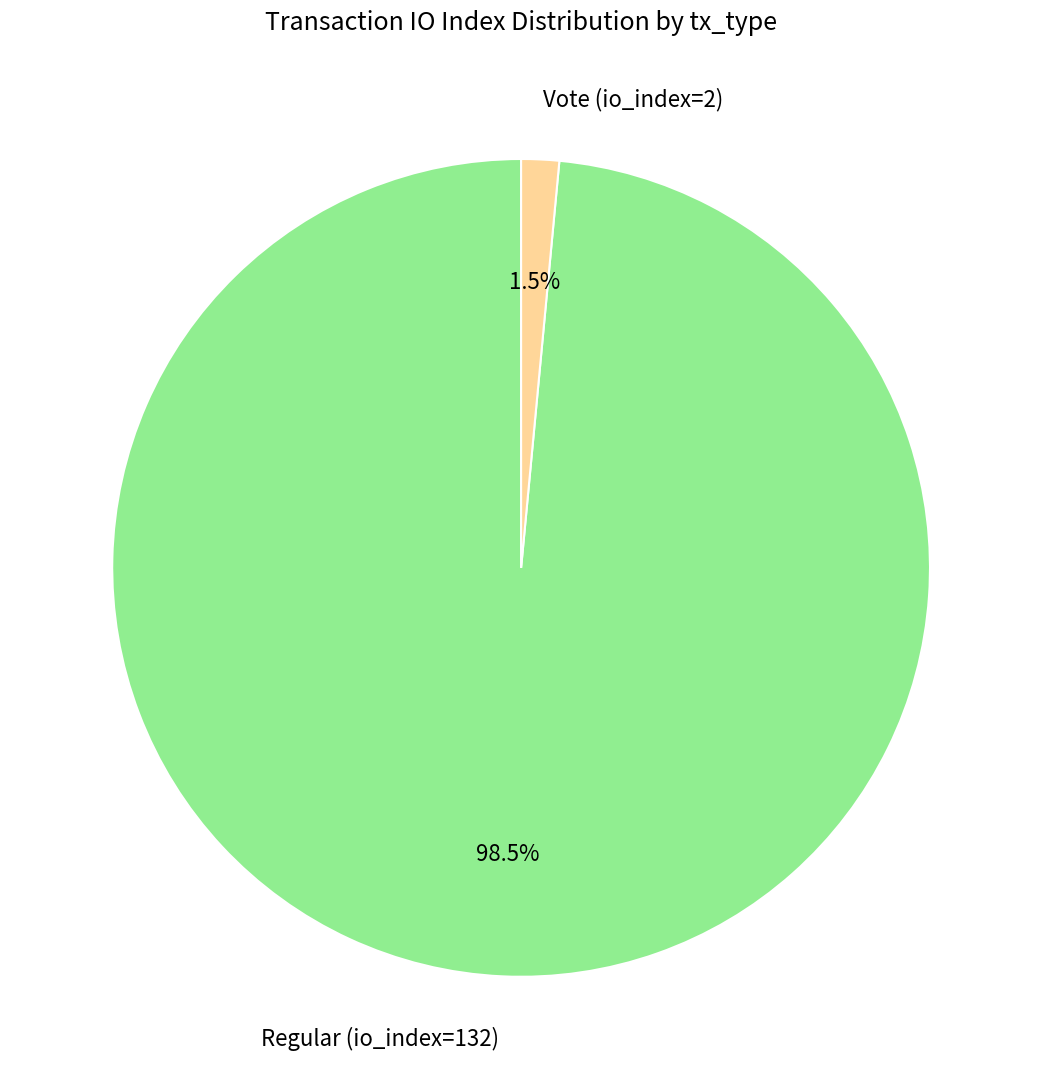

Combined, what portion of the pie is Vote (io_index=2) and Regular (io_index=132)?

100.0%